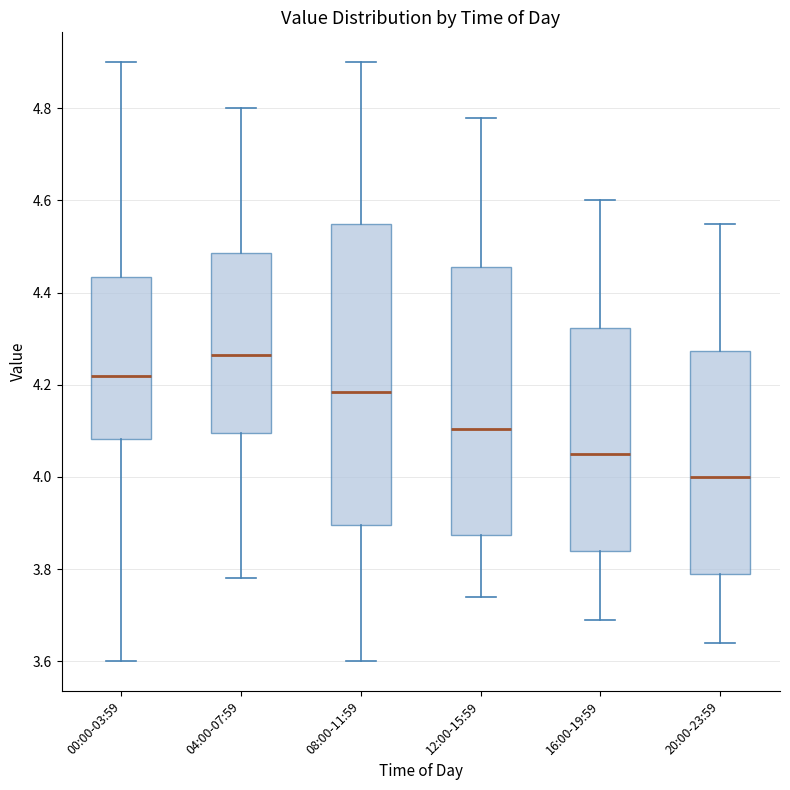

Where does the upper whisker of the box for 20:00-23:59 end on the y-axis? The values are not printed on the chart, so give them approximately, as read against the axis.

4.56